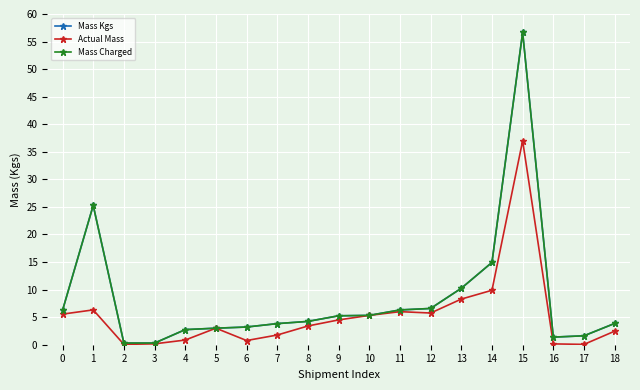

True or false: Mass Kgs and Mass Charged cross at least once.

False